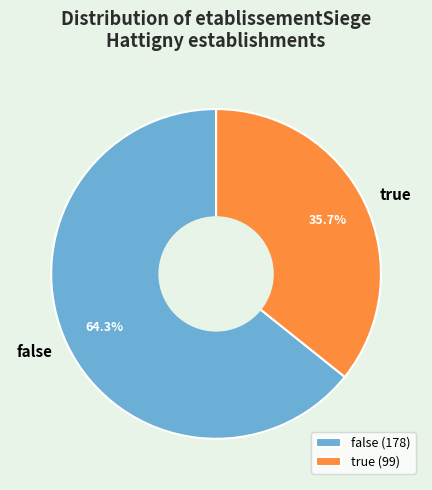

What percentage do true and false together represent?

100.0%